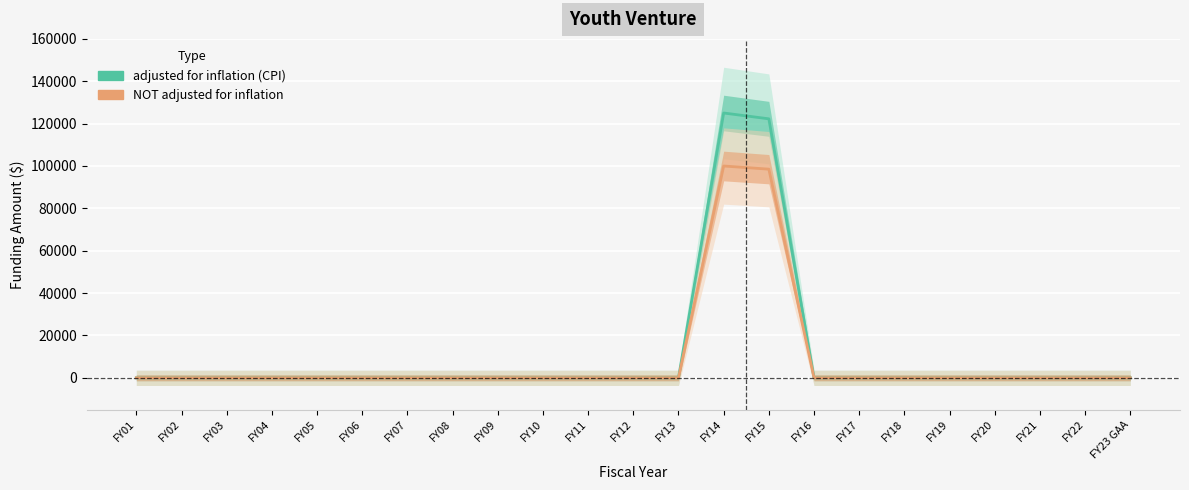

The value of adjusted for inflation (CPI) at FY14 is 164982. True or false?

False